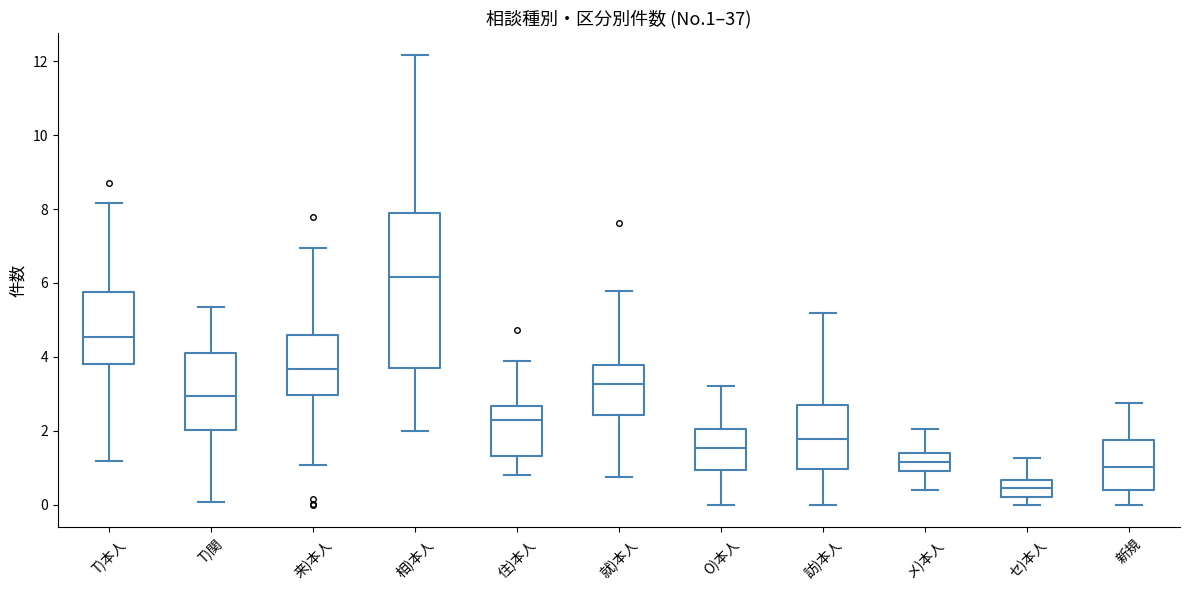

Reading left to right, read every box against the y-axis: the position of its median line, the range the box covers, and the ends of its whiskers. The values are not printed on the chart, so give them approximately, as read against the axis.

T)本人: median 4.6, box 3.8 to 5.8, whiskers 1.2 to 8.2
T)関: median 3.0, box 2.0 to 4.2, whiskers 0.0 to 5.4
来)本人: median 3.6, box 3.0 to 4.6, whiskers 1.0 to 7.0
相)本人: median 6.2, box 3.8 to 7.8, whiskers 2.0 to 12.2
住)本人: median 2.2, box 1.4 to 2.6, whiskers 0.8 to 3.8
就)本人: median 3.2, box 2.4 to 3.8, whiskers 0.8 to 5.8
O)本人: median 1.6, box 1.0 to 2.0, whiskers 0.0 to 3.2
訪)本人: median 1.8, box 1.0 to 2.6, whiskers 0.0 to 5.2
メ)本人: median 1.2, box 0.8 to 1.4, whiskers 0.4 to 2.0
セ)本人: median 0.4, box 0.2 to 0.6, whiskers 0.0 to 1.2
新規: median 1.0, box 0.4 to 1.8, whiskers 0.0 to 2.8